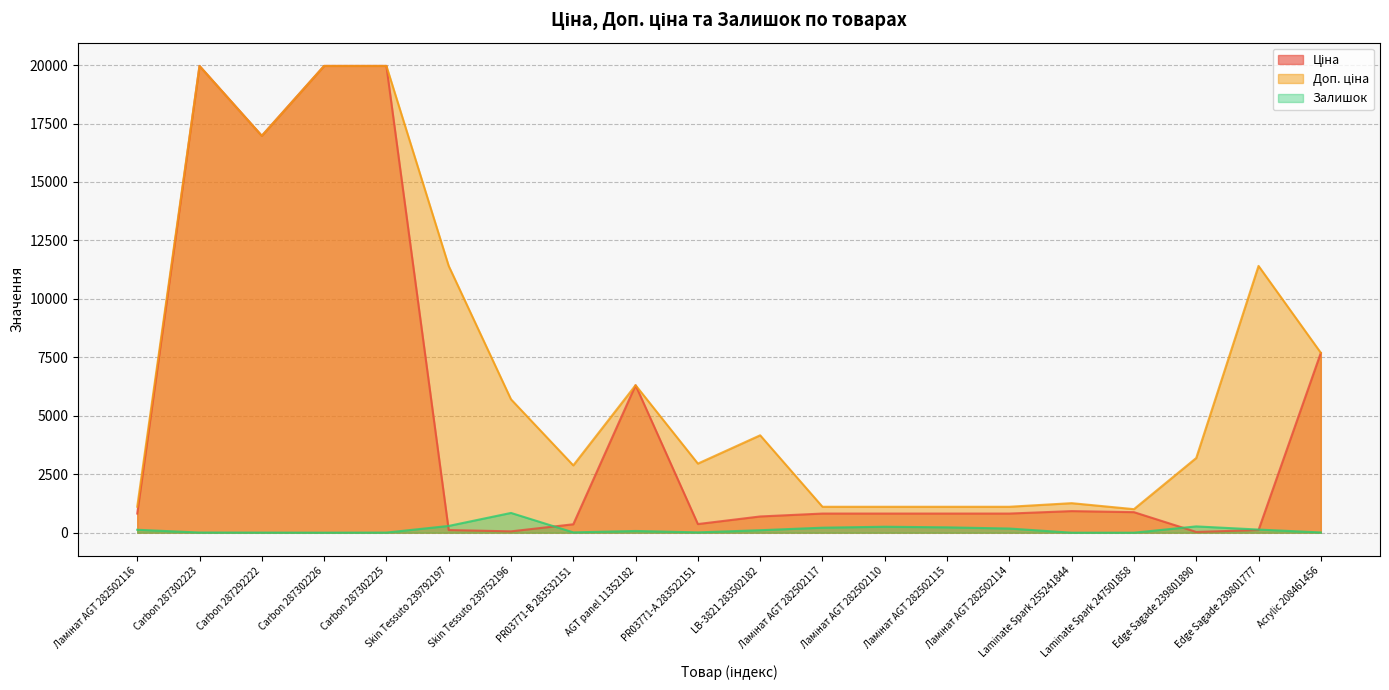

What is the label of the 11th point from the right?

PR03771-А 283522151